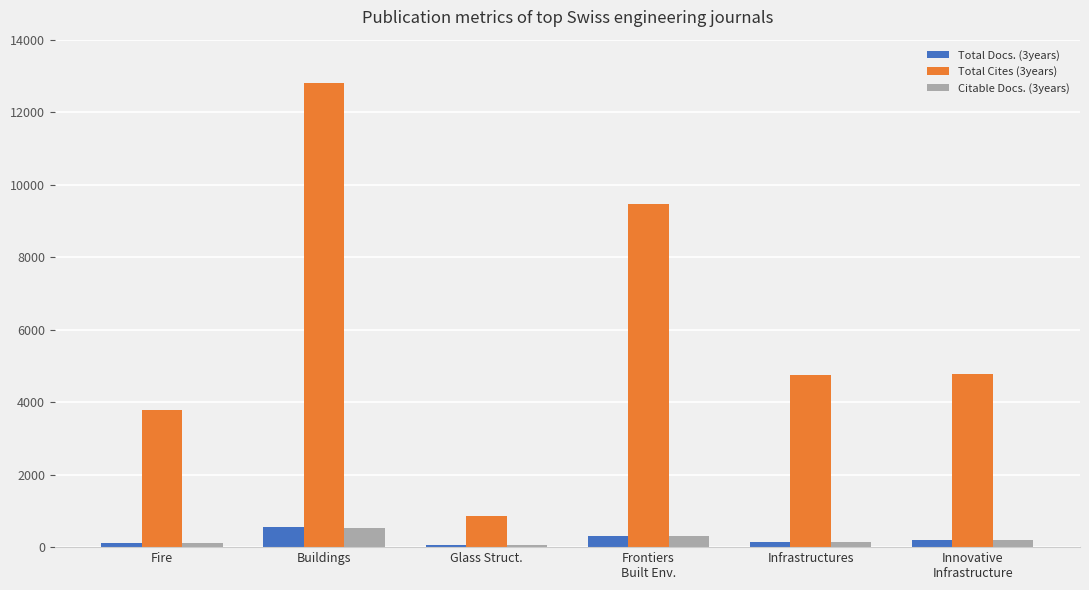

How many series are shown in this chart?

3